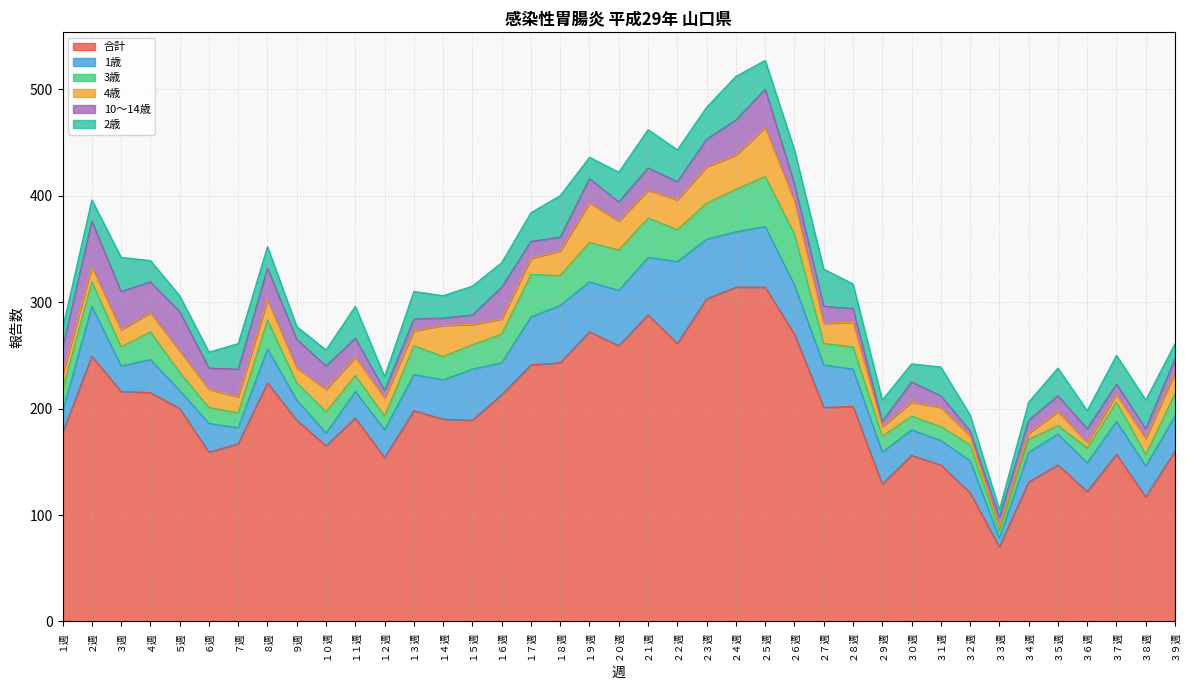

What is the minimum value shown in the chart?

4